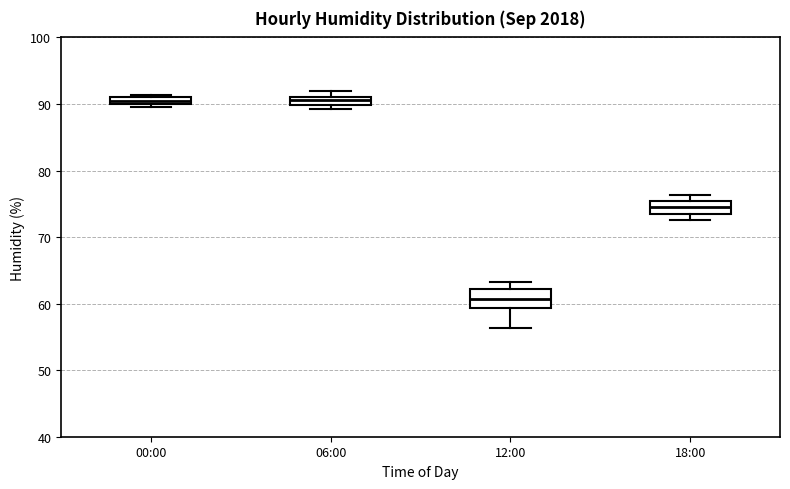

Where does the lower whisker of the box for 18:00 end on the y-axis? The values are not printed on the chart, so give them approximately, as read against the axis.

73